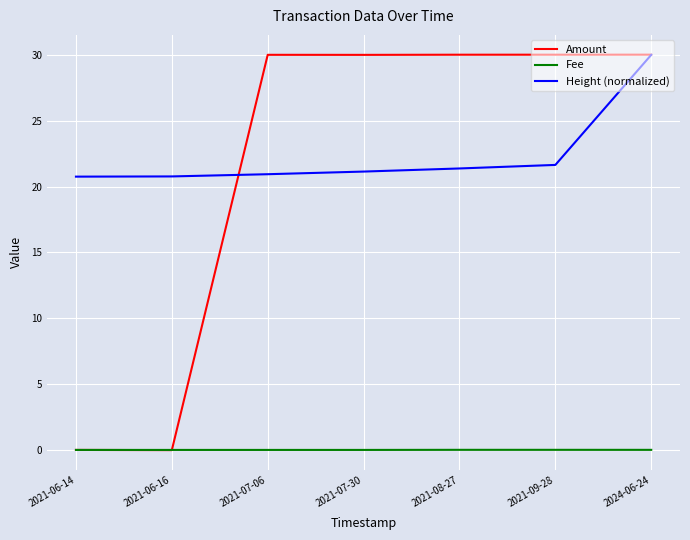

At 2021-08-27, list the series in order from smallest to largest.

Fee, Height (normalized), Amount